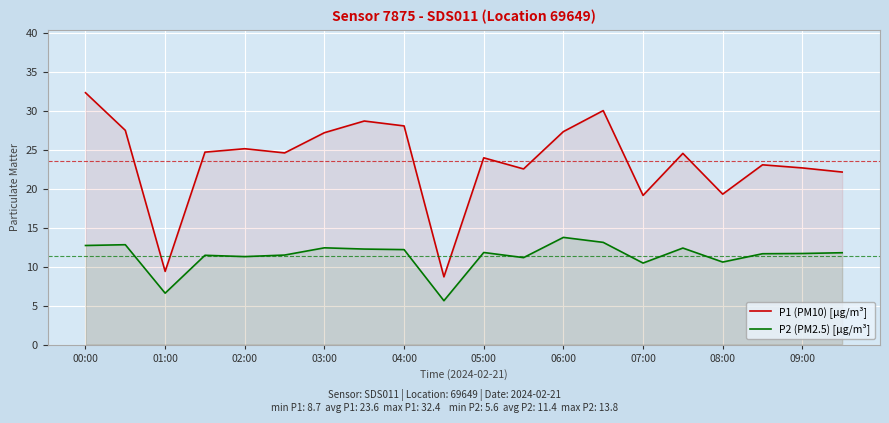

At which category is the sum across all series the highest?

00:00